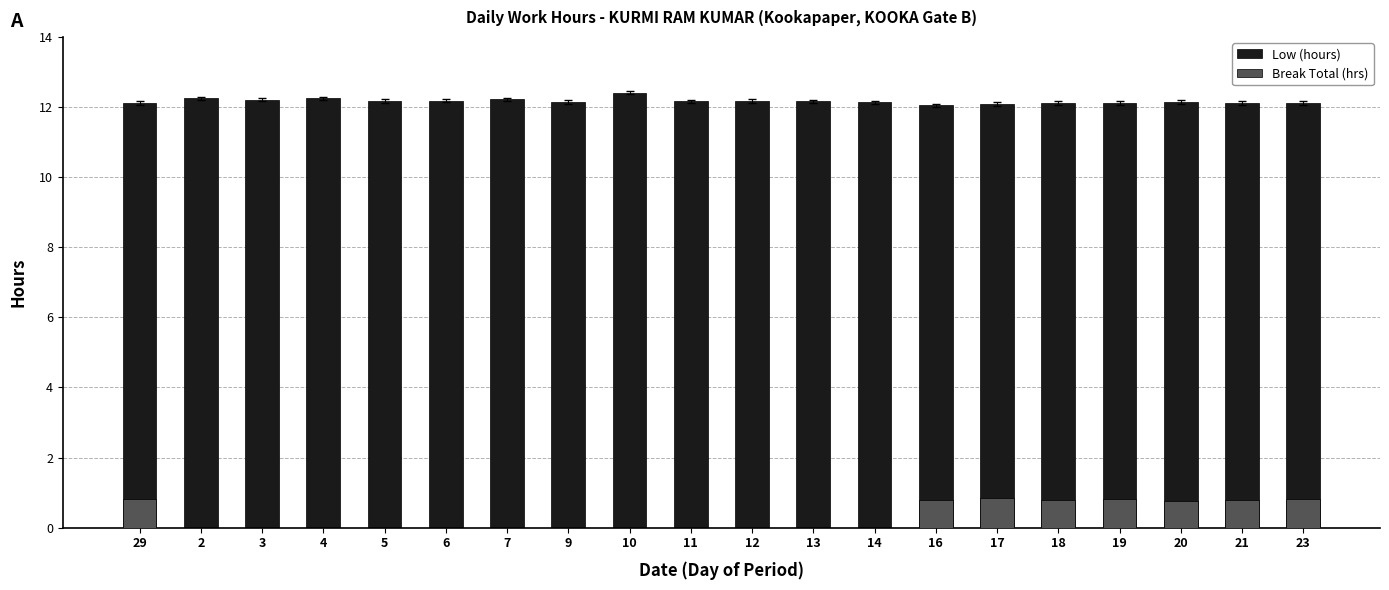

At 5, list the series in order from smallest to largest.

Break Total (hrs), Low (hours)